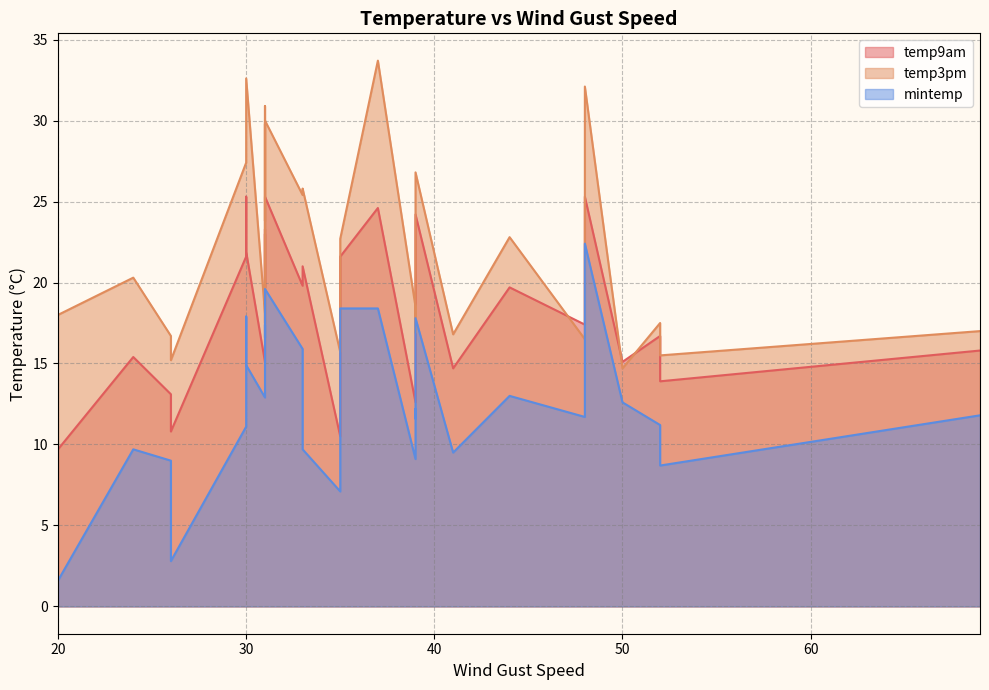

What is the difference between the temp3pm values at 39 and 50?

3.8